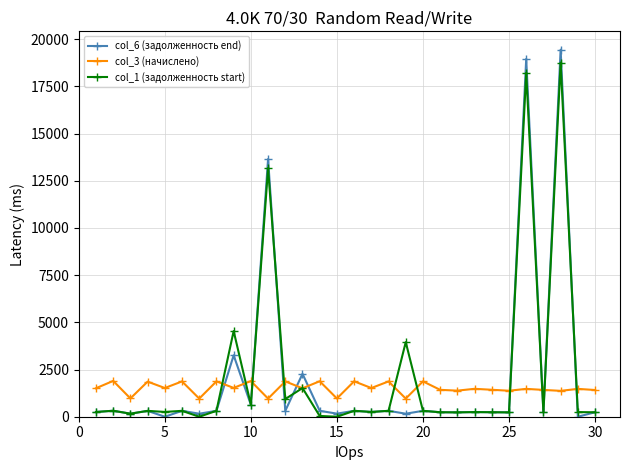

What is the value of the col_3 (начислено) point at the 24th from the left?

1427.8